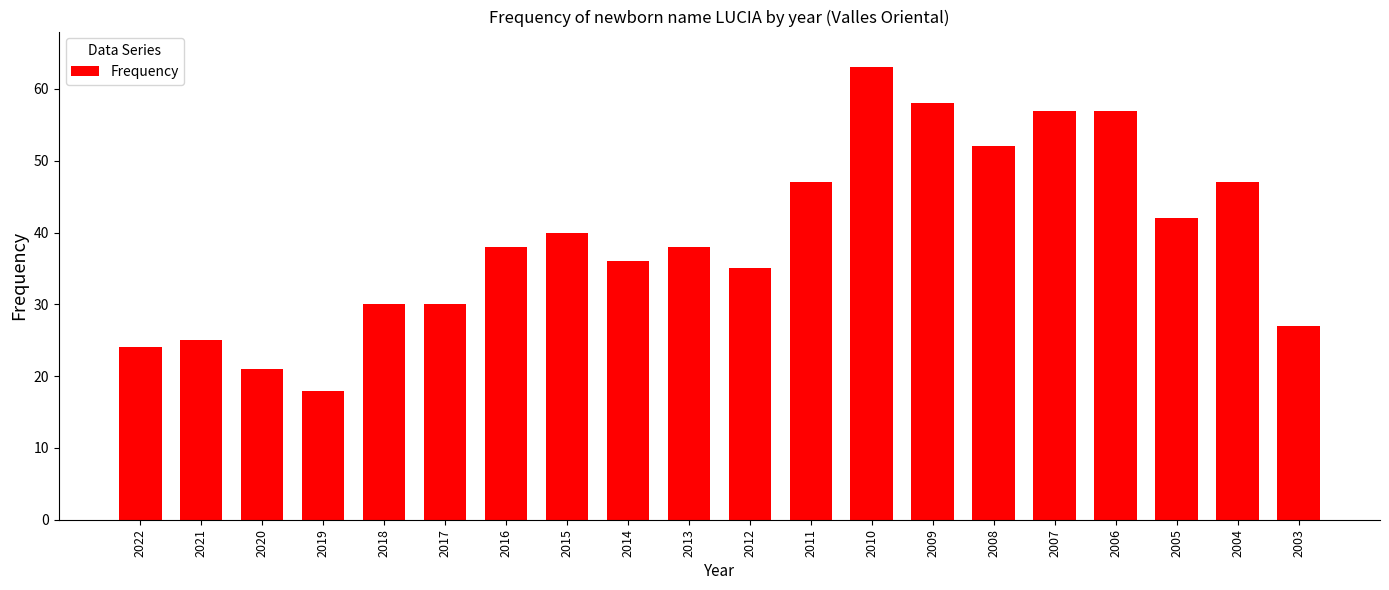

What is the value of the 17th bar from the left?

57